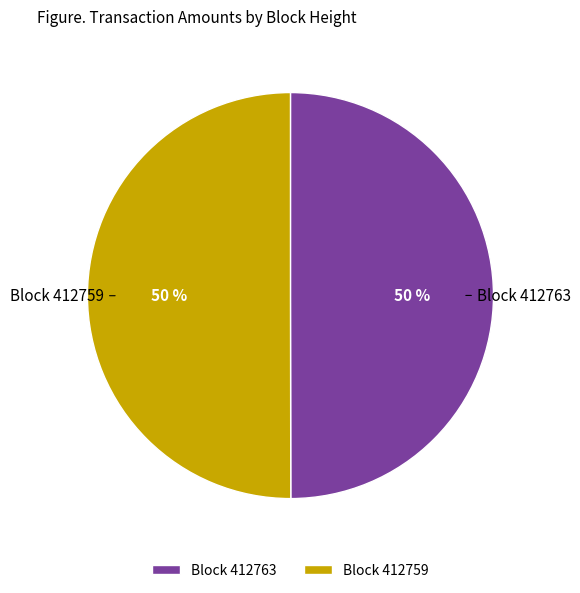

Combined, do Block 412763 and Block 412759 account for over 50%?

Yes